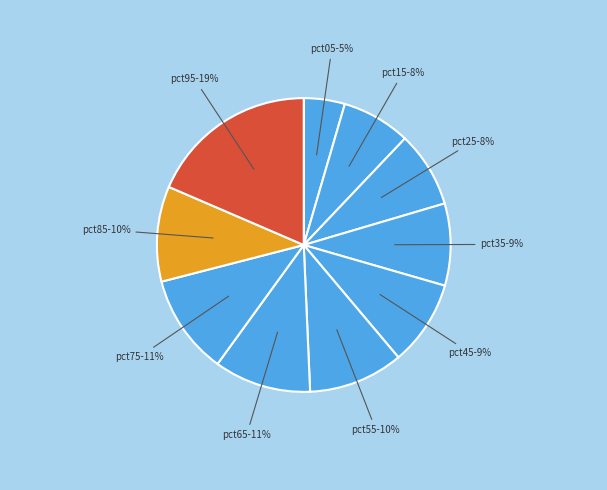

Which slice is the largest?

pct95